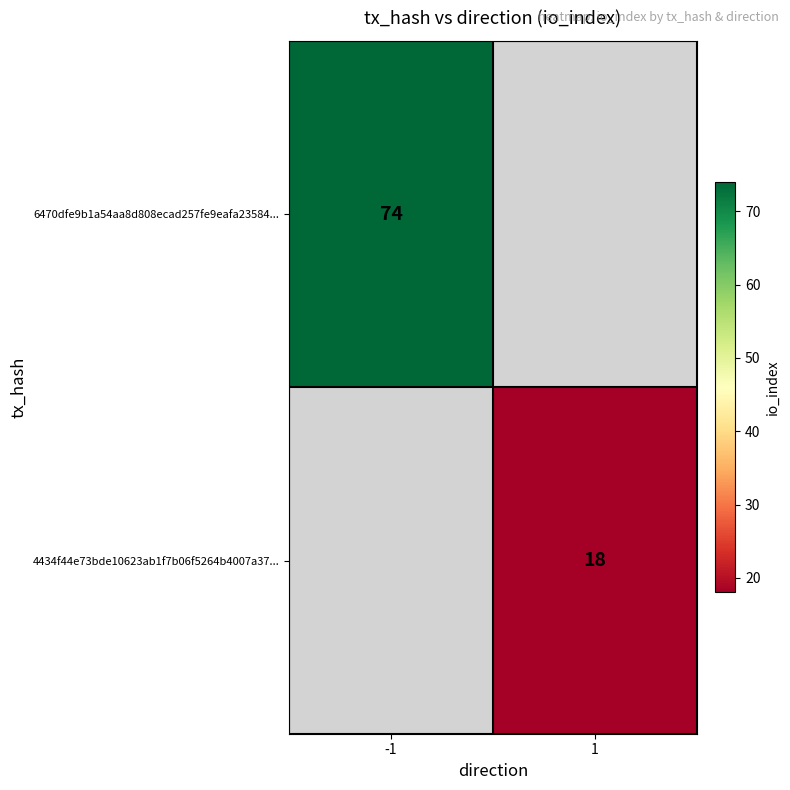

At how many categories does at least one series exceed 44?

1